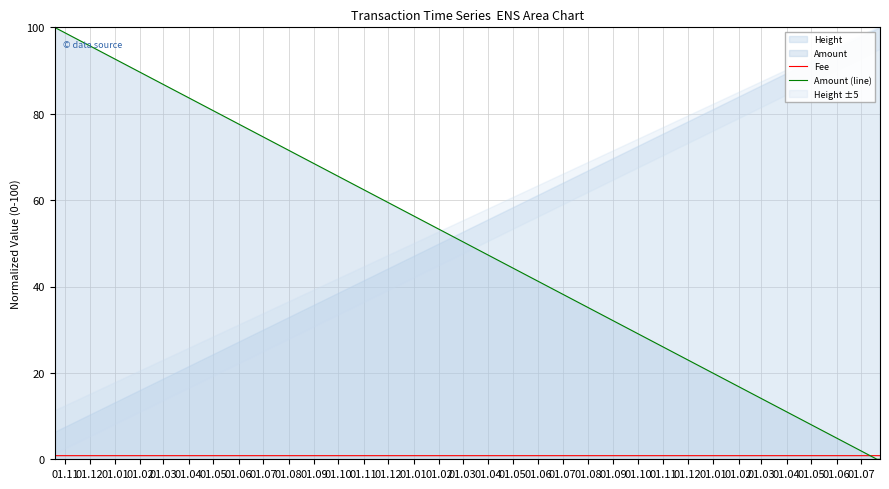

What is the maximum value for Amount (line)?

100.0